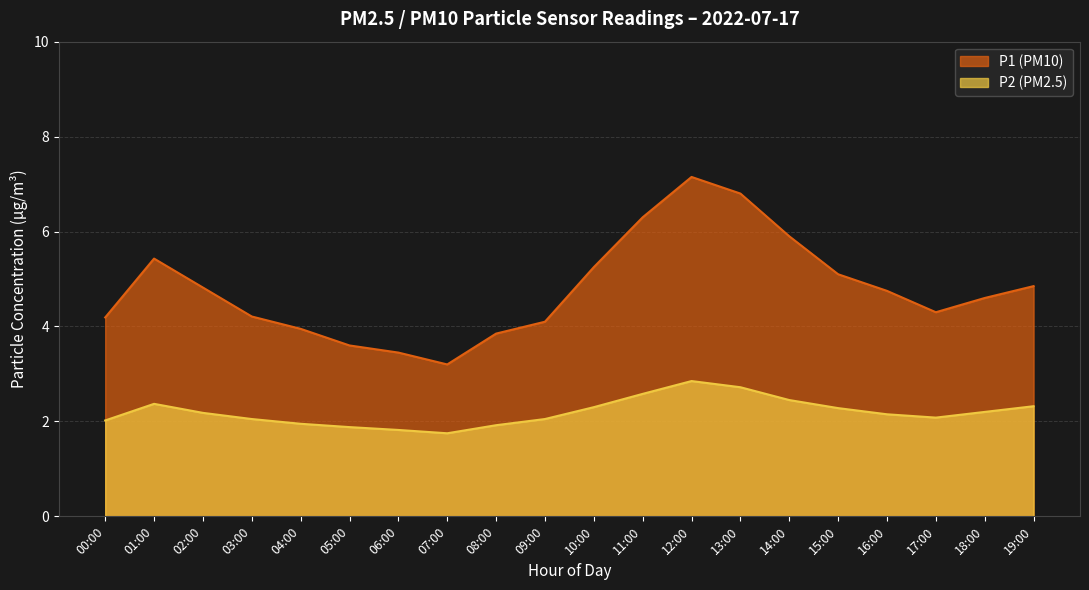

Reading left to right, list all the values displayed in this chart.

P1: 00:00=4.2	01:00=5.4	02:00=4.8	03:00=4.2	04:00=4.0	05:00=3.6	06:00=3.5	07:00=3.2	08:00=3.9	09:00=4.1	10:00=5.2	11:00=6.3	12:00=7.2	13:00=6.8	14:00=5.9	15:00=5.1	16:00=4.8	17:00=4.3	18:00=4.6	19:00=4.8
P2: 00:00=2.0	01:00=2.4	02:00=2.2	03:00=2.0	04:00=1.9	05:00=1.9	06:00=1.8	07:00=1.8	08:00=1.9	09:00=2.0	10:00=2.3	11:00=2.6	12:00=2.9	13:00=2.7	14:00=2.5	15:00=2.3	16:00=2.1	17:00=2.1	18:00=2.2	19:00=2.3